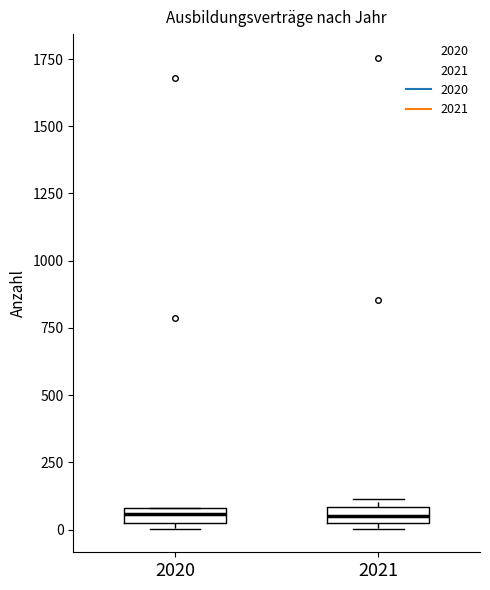

Where is the upper edge of the box at x = 2020 on the y-axis? The values are not printed on the chart, so give them approximately, as read against the axis.

100